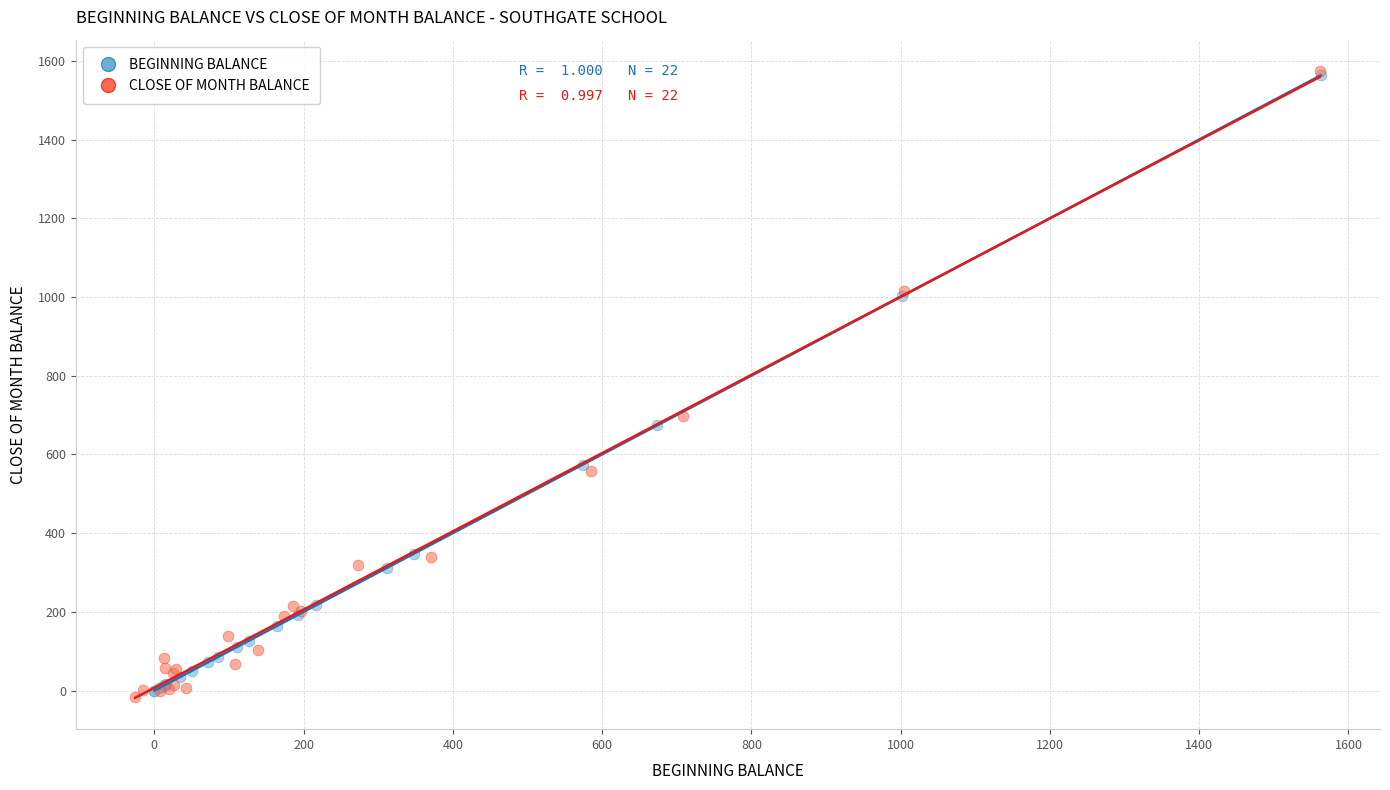

Which series contains the lowest Y value?

CLOSE OF MONTH BALANCE